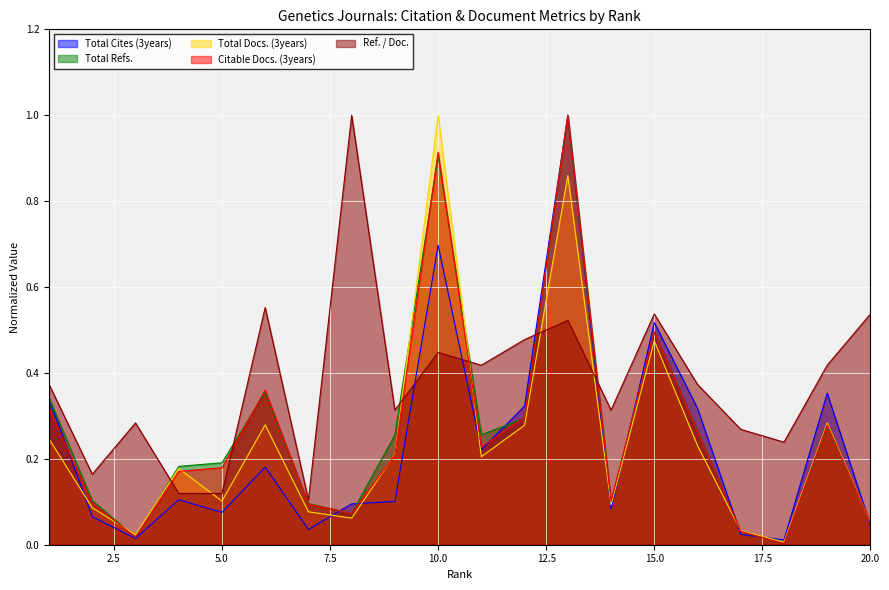

Which series changed the most between 6 and 18?

Citable Docs. (3years)